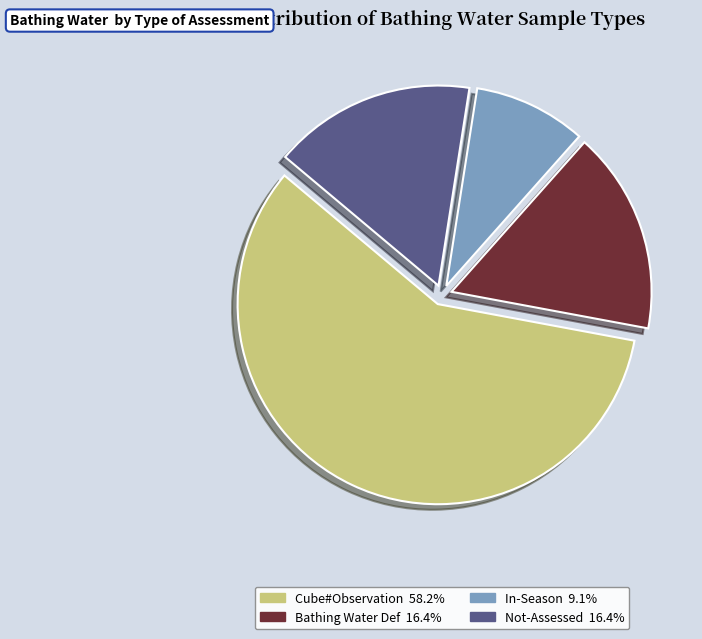

Does any single category account for the majority?

Yes